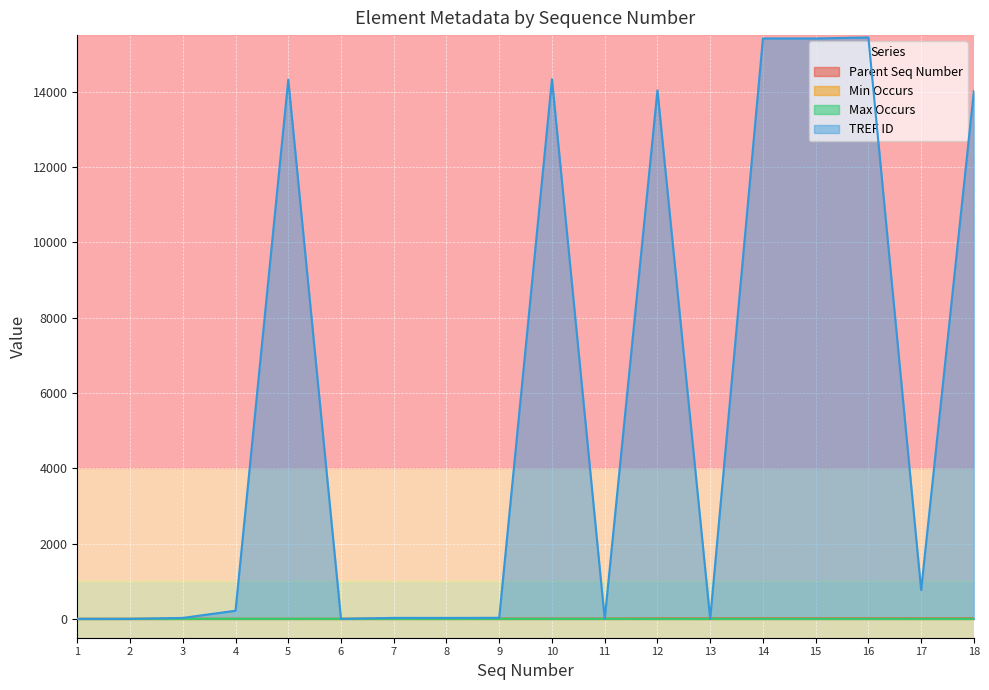

List the series in order of their peak value, highest first.

TREF ID, Parent Seq Number, Min Occurs, Max Occurs